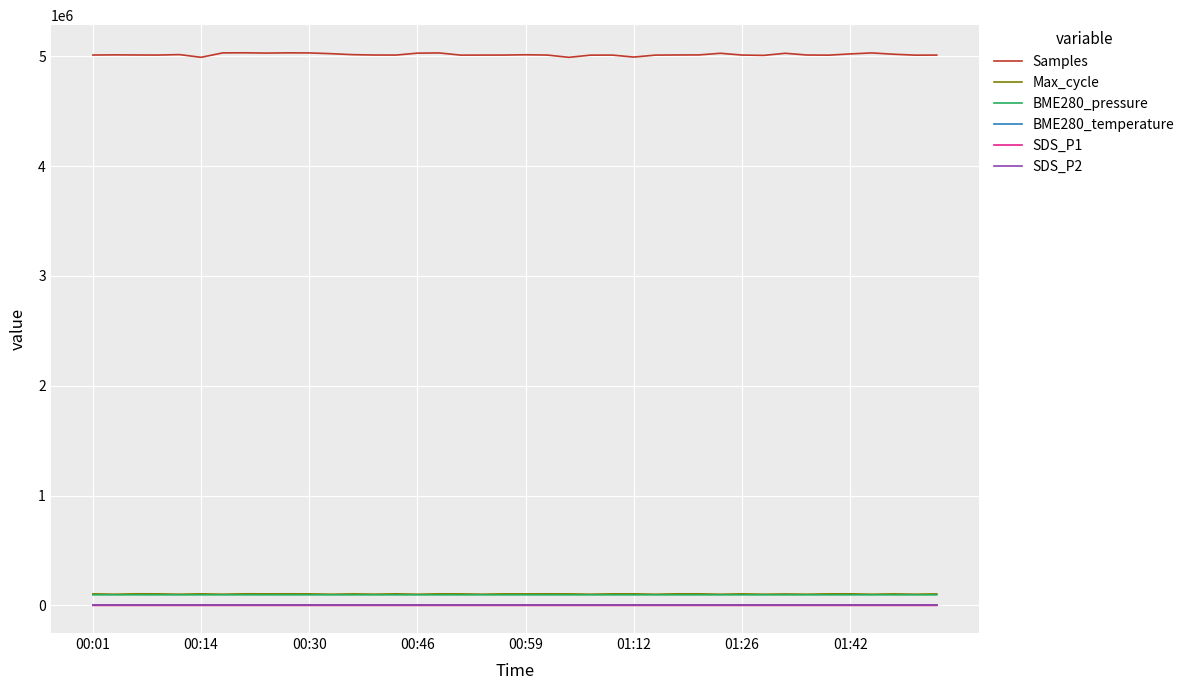

Count the number of categories in the chart.

40